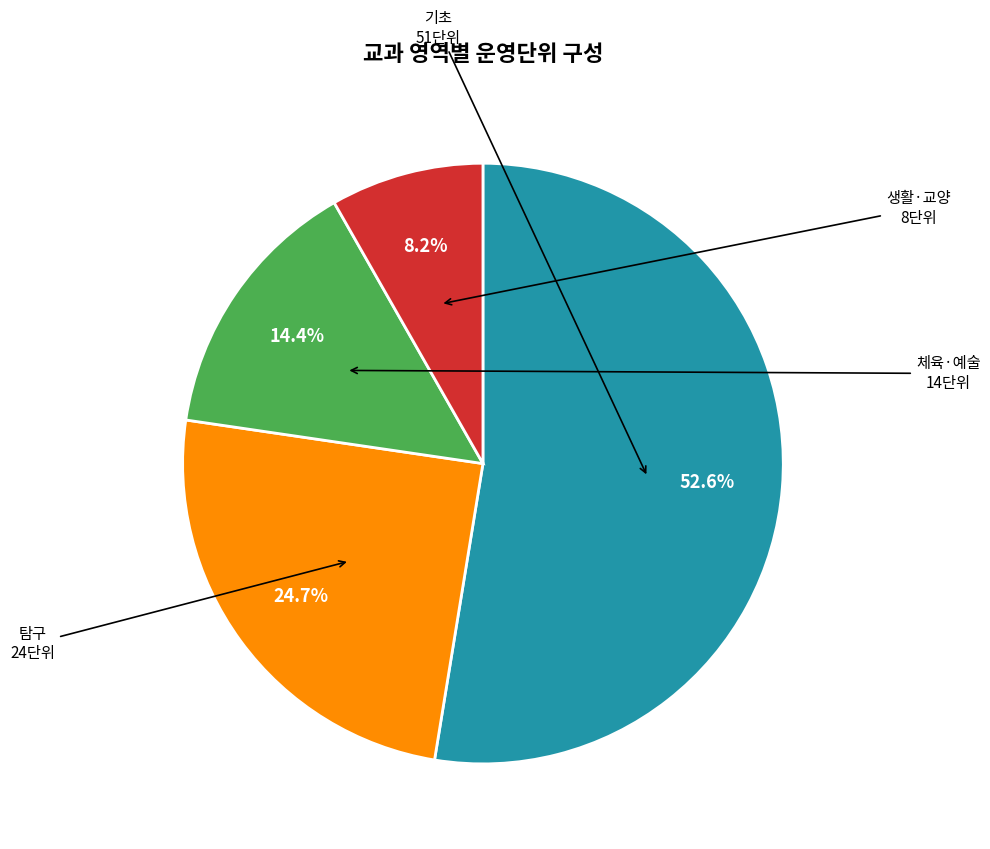

Does any single category account for the majority?

Yes